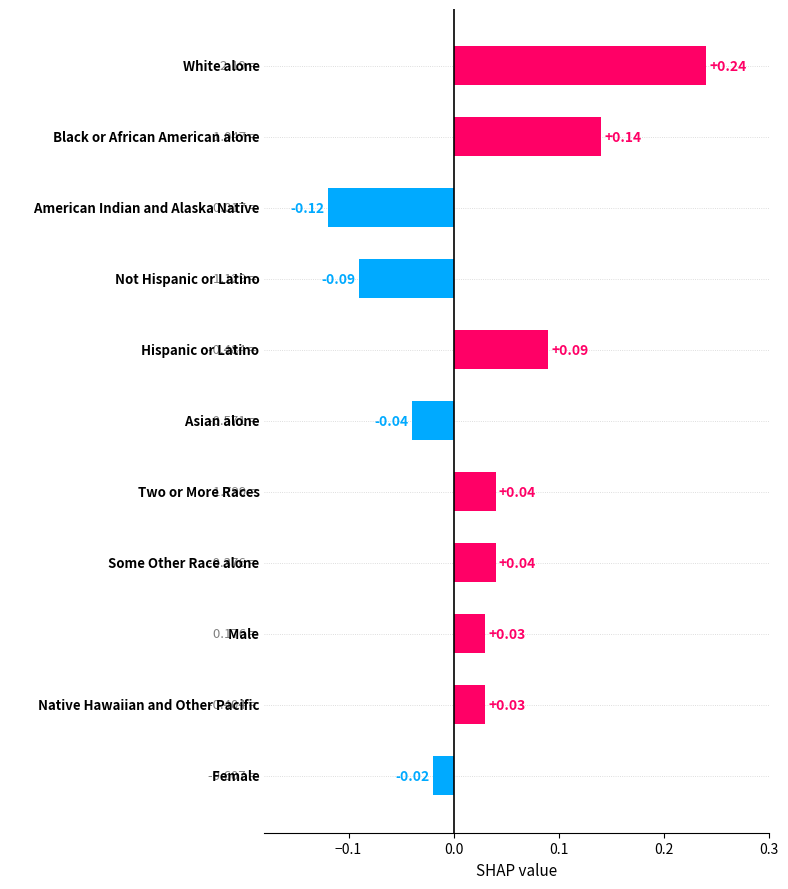

What is the sum of all values?

0.3